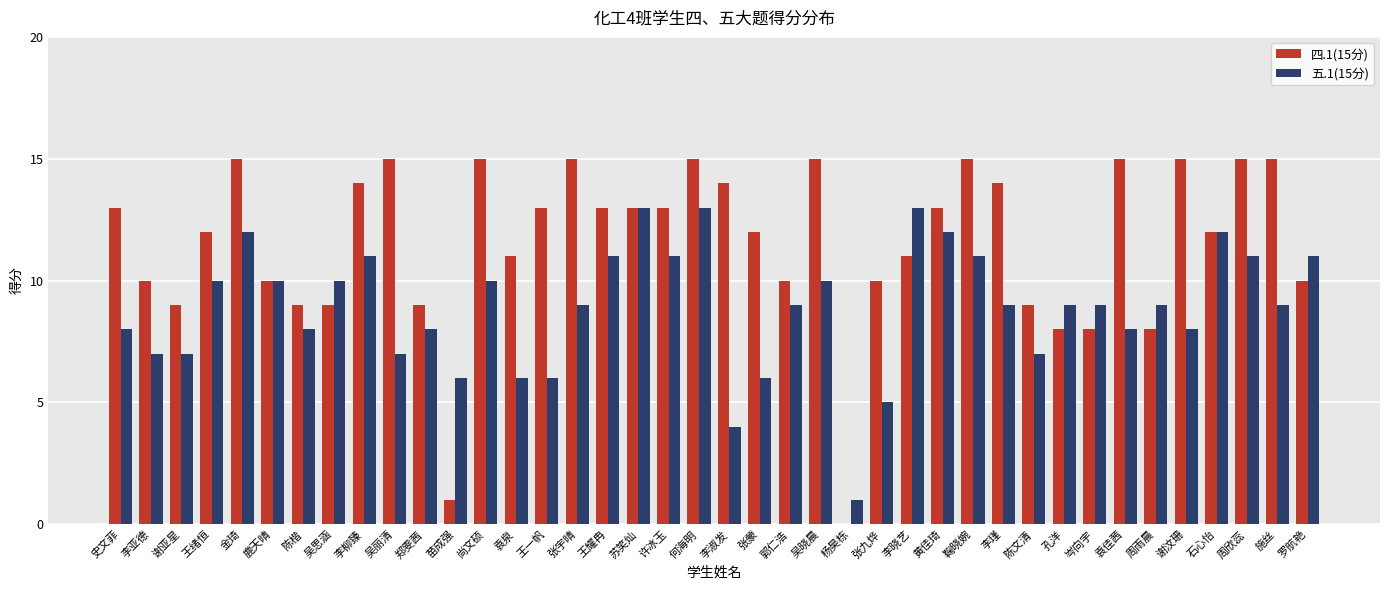

Reading left to right, extract all data points from this chart.

四.1(15分): 13	10	9	12	15	10	9	9	14	15	9	1	15	11	13	15	13	13	13	15	14	12	10	15	0	10	11	13	15	14	9	8	8	15	8	15	12	15	15	10
五.1(15分): 8	7	7	10	12	10	8	10	11	7	8	6	10	6	6	9	11	13	11	13	4	6	9	10	1	5	13	12	11	9	7	9	9	8	9	8	12	11	9	11